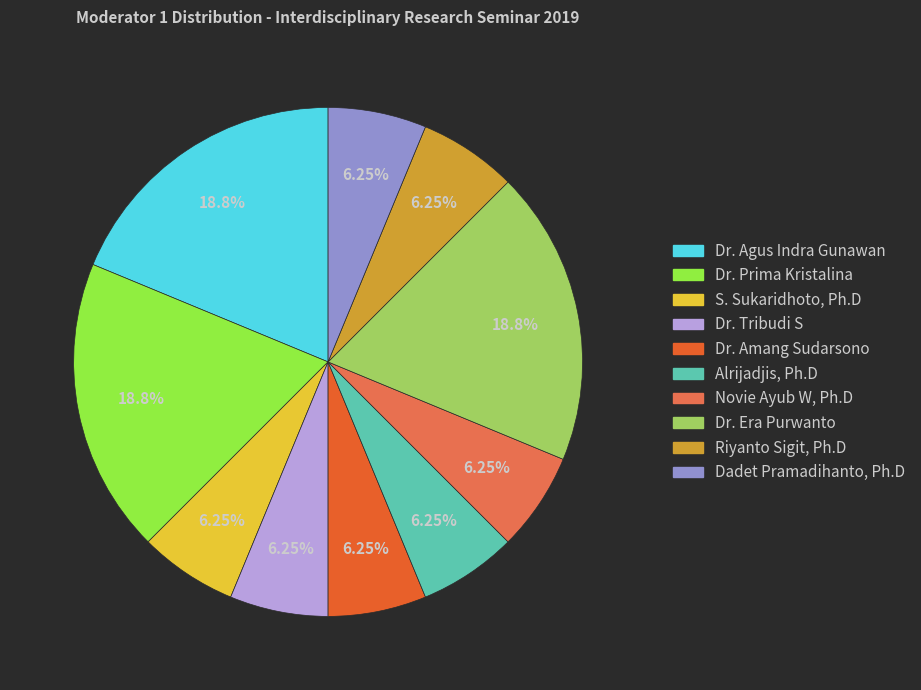

Combined, what portion of the pie is Dr. Amang Sudarsono and Dadet Pramadihanto, Ph.D?

12.5%